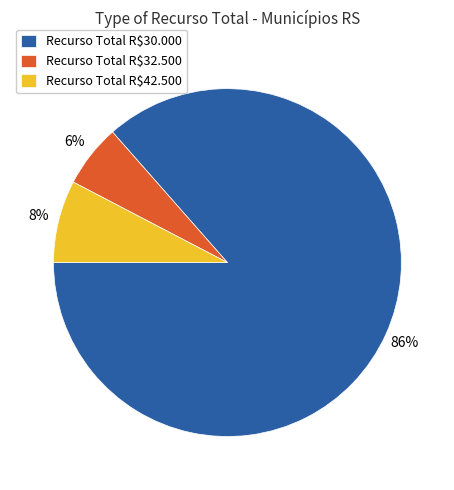

To the nearest percent, what portion does Recurso Total R$30.000 represent?

86%